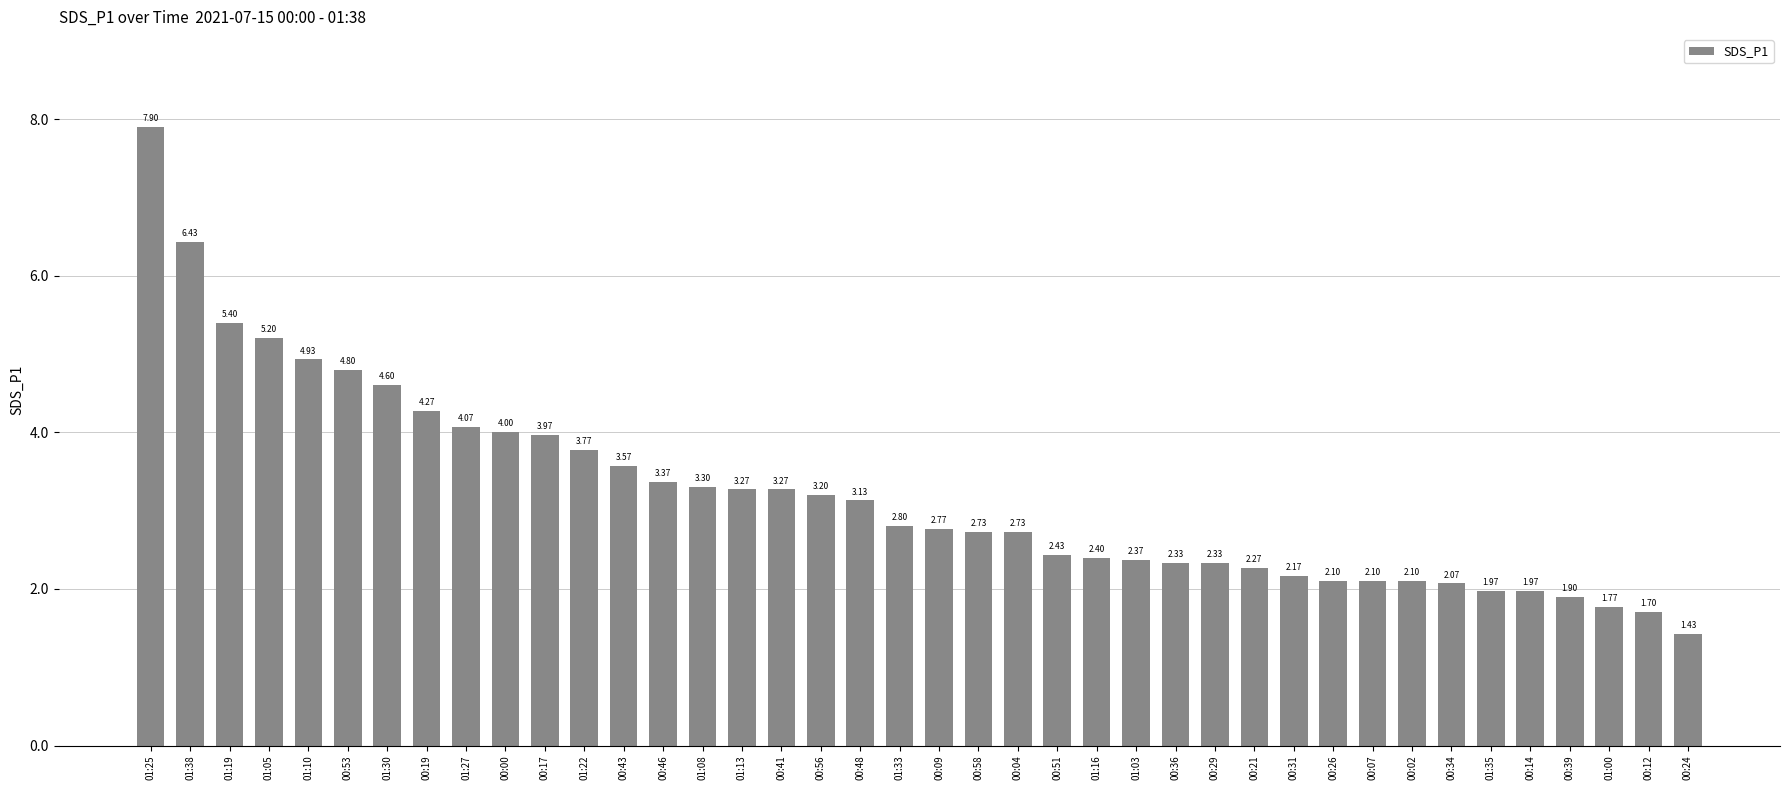

What is the ratio of the value at 01:19 to the value at 00:48?

1.7